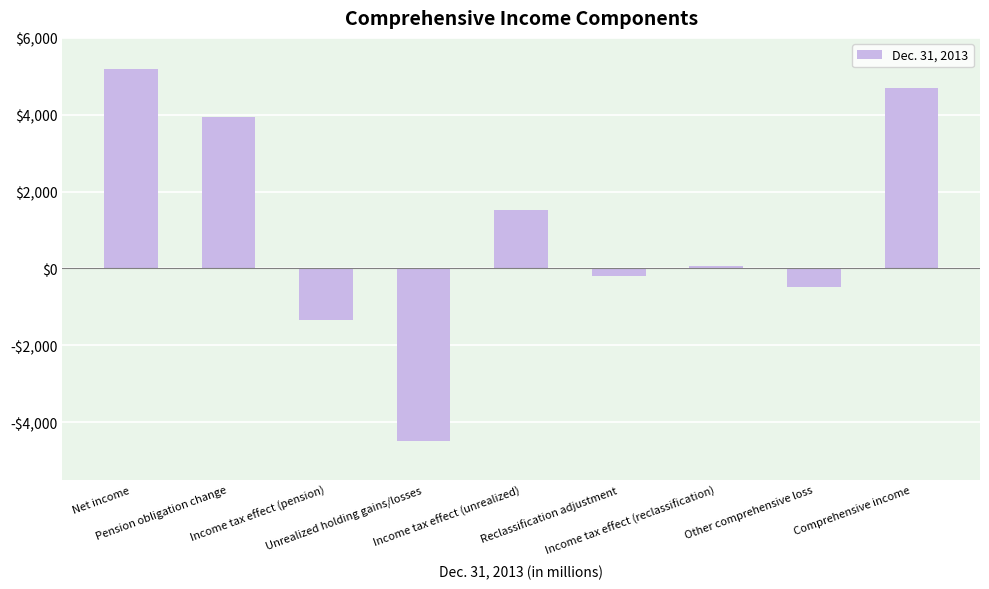

Does the chart contain stacked bars?

No